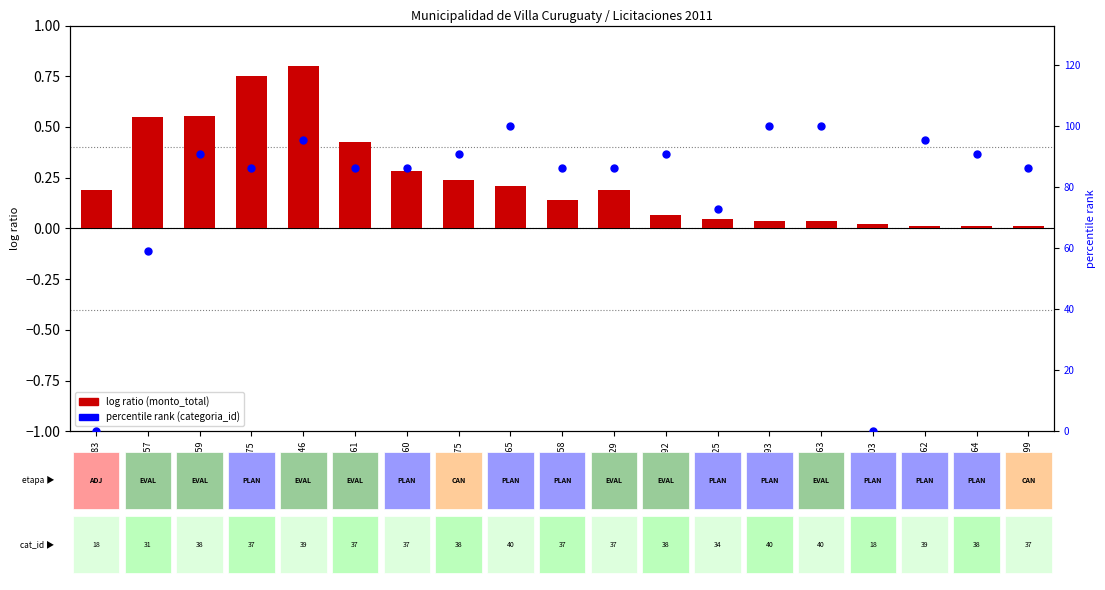

What is the total value across all series at 220457?

59.6